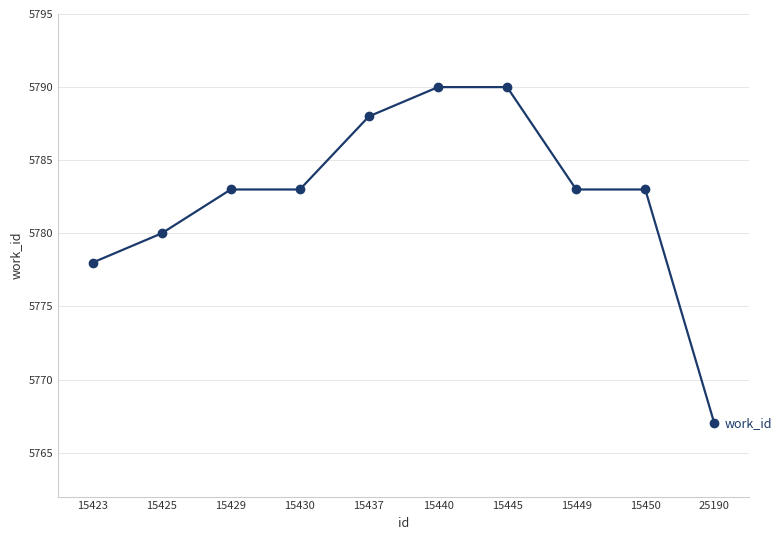

What is the minimum value shown in the chart?

5767